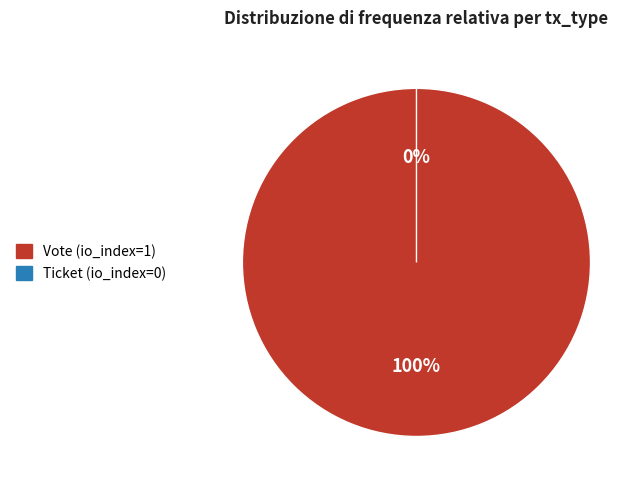

Count the number of slices in the pie.

2